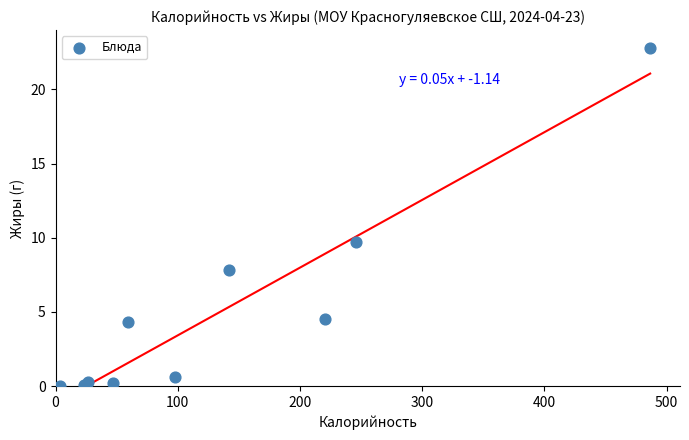

What Y value in the scatter plot is closest to 11?

9.7